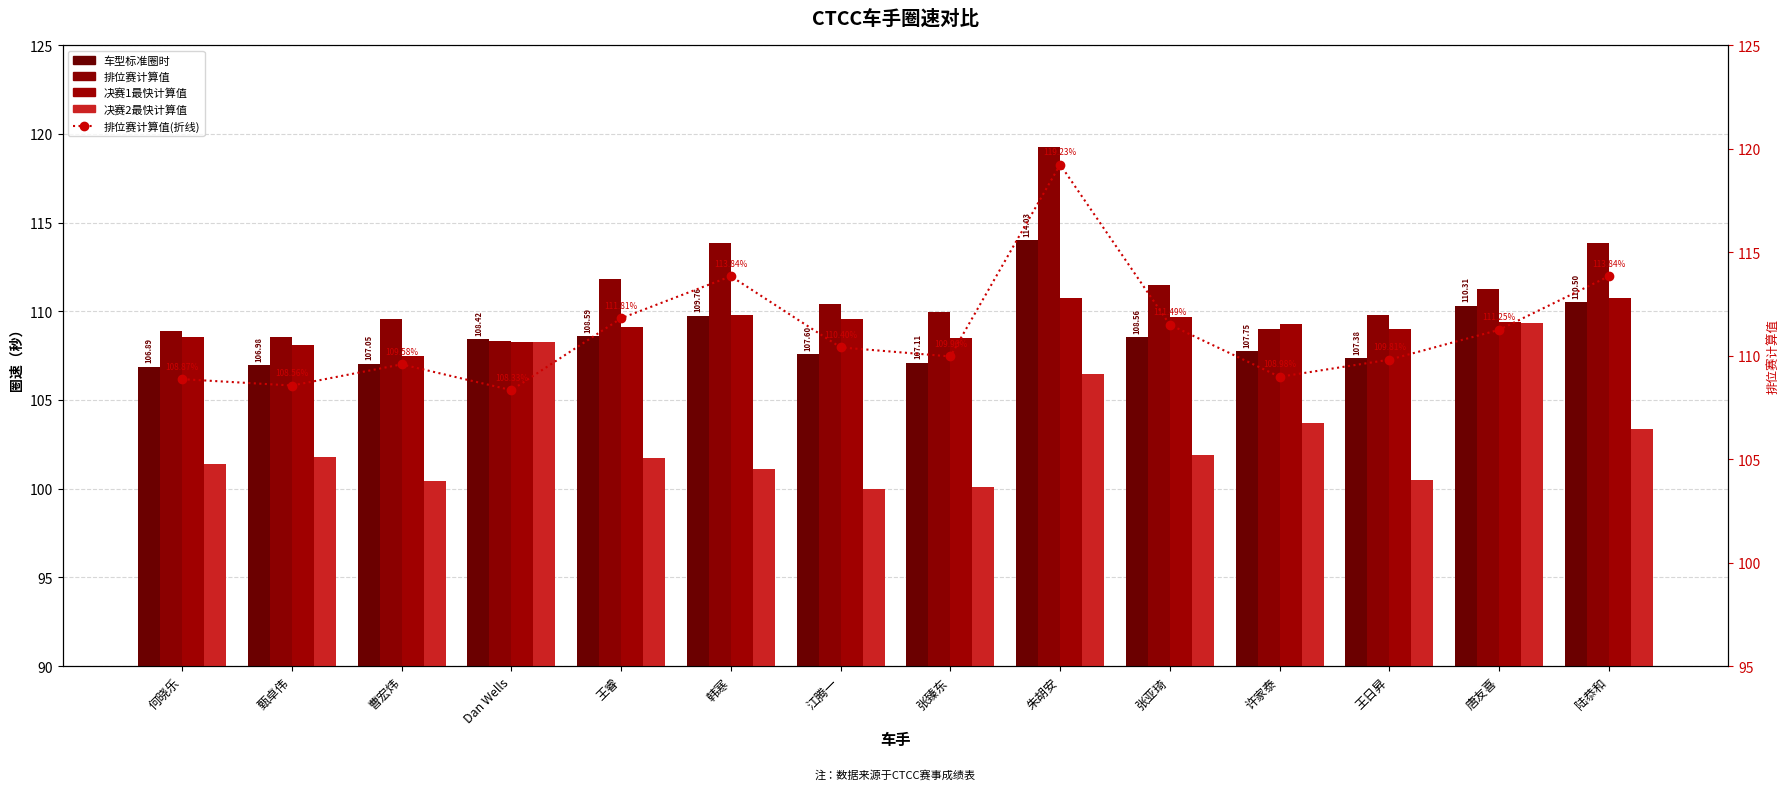

Reading left to right, transcribe all the data shown in this chart.

车型标准圈时: 何晓乐=106.9	甄卓伟=107.0	曹宏炜=107.0	Dan Wells=108.4	王睿=108.6	韩寒=109.8	江腾一=107.6	张臻东=107.1	朱胡安=114.0	张亚琦=108.6	许家泰=107.8	王日昇=107.4	唐友喜=110.3	陆恭和=110.5
排位赛计算值: 何晓乐=108.9	甄卓伟=108.6	曹宏炜=109.6	Dan Wells=108.3	王睿=111.8	韩寒=113.8	江腾一=110.4	张臻东=110.0	朱胡安=119.2	张亚琦=111.5	许家泰=109.0	王日昇=109.8	唐友喜=111.2	陆恭和=113.8
决赛1最快计算值: 何晓乐=108.5	甄卓伟=108.1	曹宏炜=107.5	Dan Wells=108.3	王睿=109.1	韩寒=109.8	江腾一=109.6	张臻东=108.5	朱胡安=110.8	张亚琦=109.7	许家泰=109.3	王日昇=109.0	唐友喜=109.4	陆恭和=110.8
决赛2最快计算值: 何晓乐=101.4	甄卓伟=101.8	曹宏炜=100.4	Dan Wells=108.3	王睿=101.7	韩寒=101.1	江腾一=100.0	张臻东=100.1	朱胡安=106.5	张亚琦=101.9	许家泰=103.7	王日昇=100.5	唐友喜=109.3	陆恭和=103.4
排位赛计算值(折线): 何晓乐=108.9	甄卓伟=108.6	曹宏炜=109.6	Dan Wells=108.3	王睿=111.8	韩寒=113.8	江腾一=110.4	张臻东=110.0	朱胡安=119.2	张亚琦=111.5	许家泰=109.0	王日昇=109.8	唐友喜=111.2	陆恭和=113.8